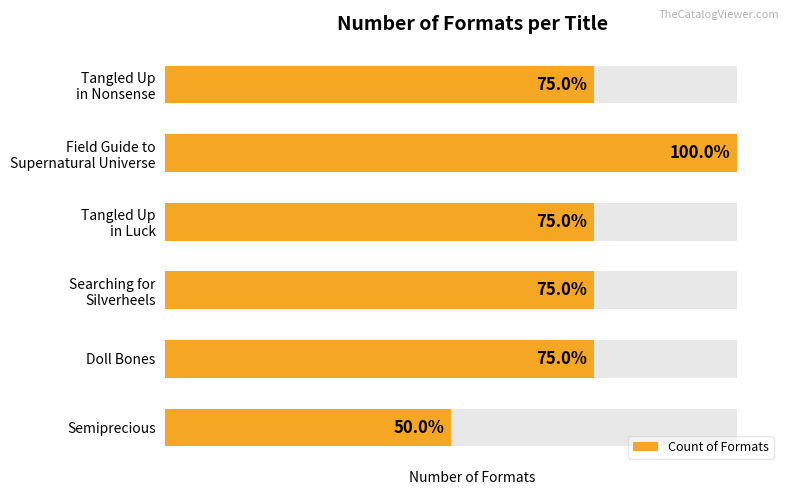

What is the average value?

3